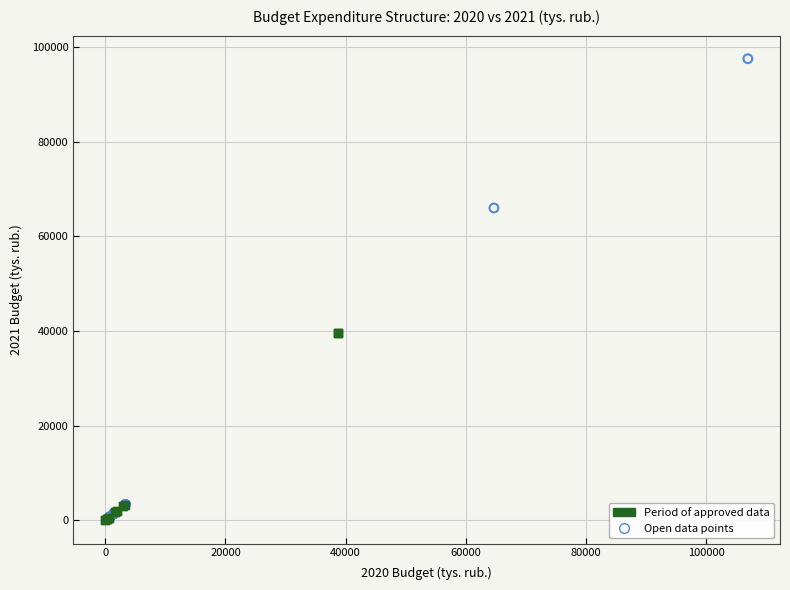

Which series reaches the maximum Y coordinate?

Open data points